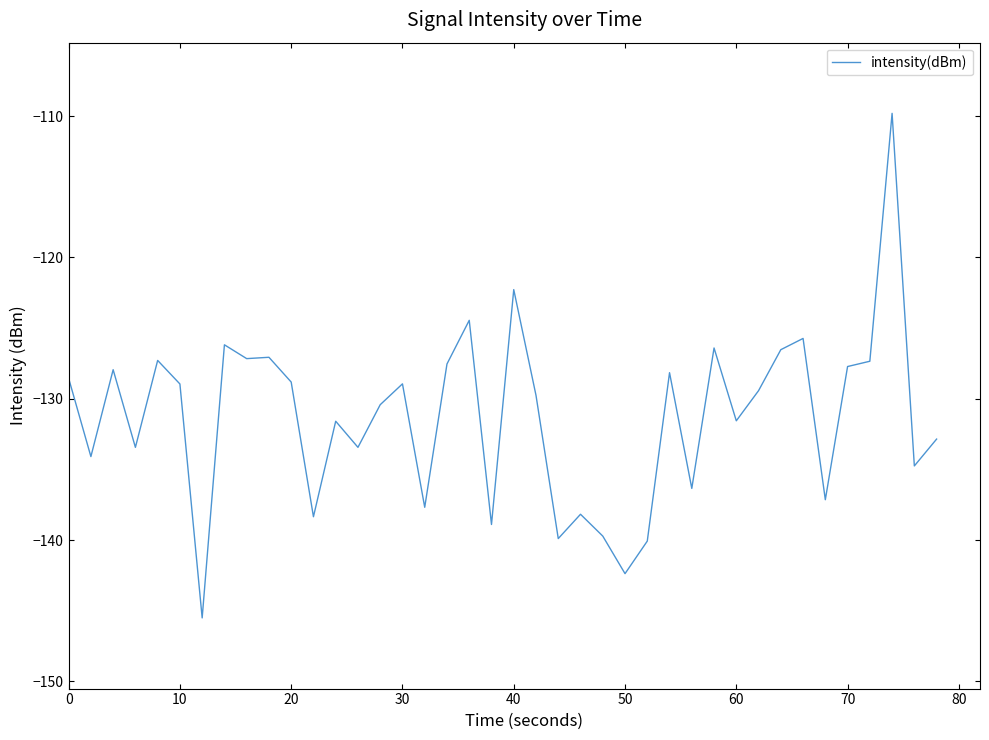

What is the maximum value shown in the chart?

-109.8